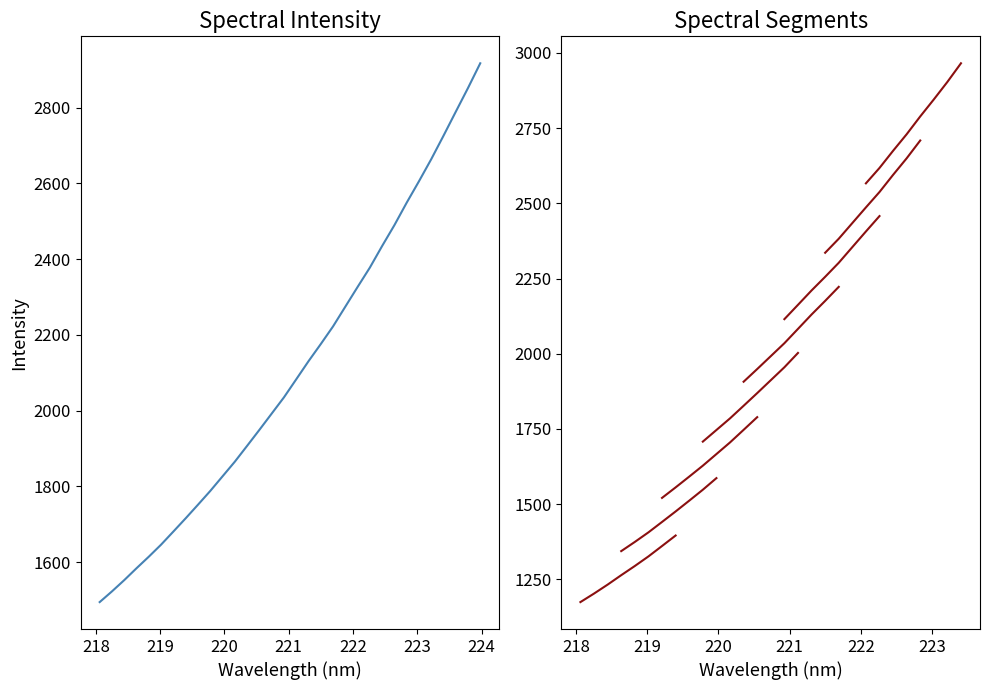

Is it true that the value at 24 is 1344.7?

False